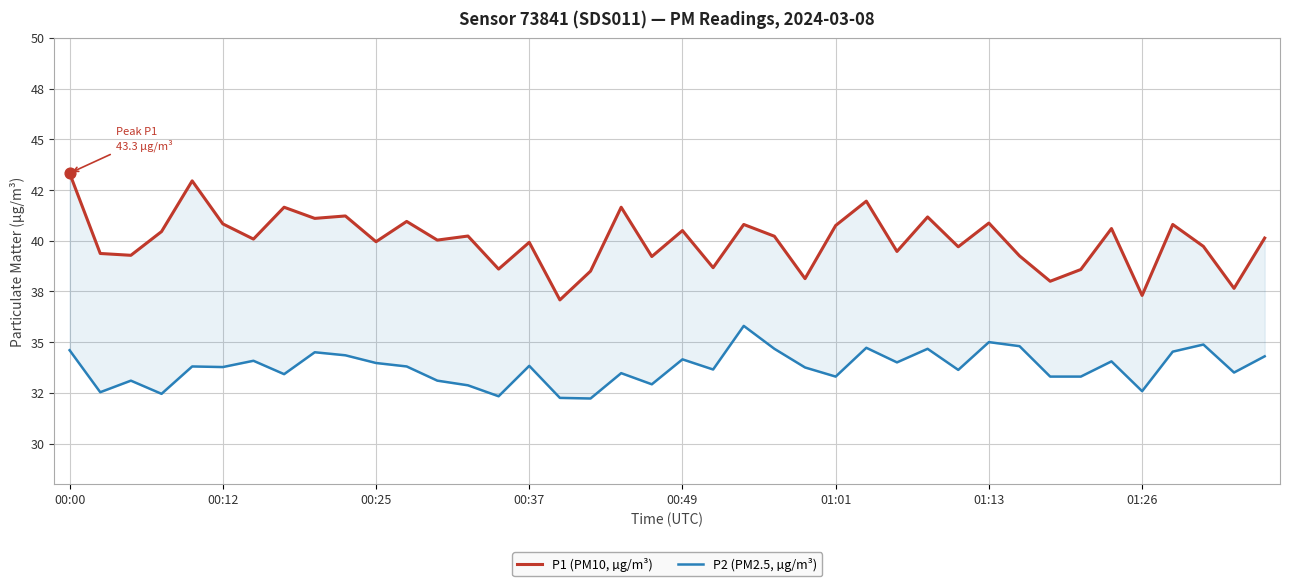

Which series has the widest spread of Y values?

P1 (PM10, µg/m³)